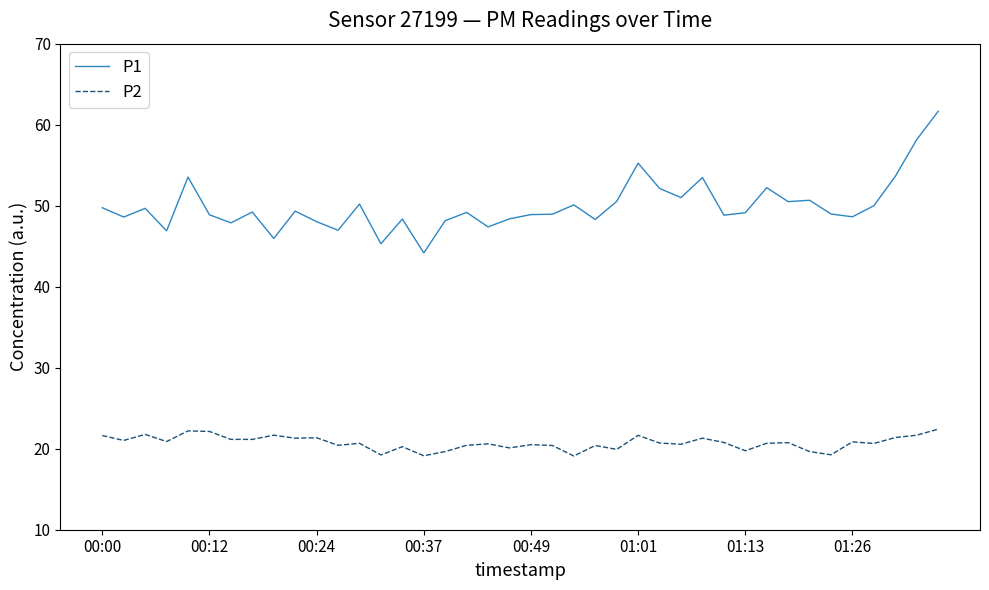

Rank the series by their average value, from lowest to highest.

P2, P1